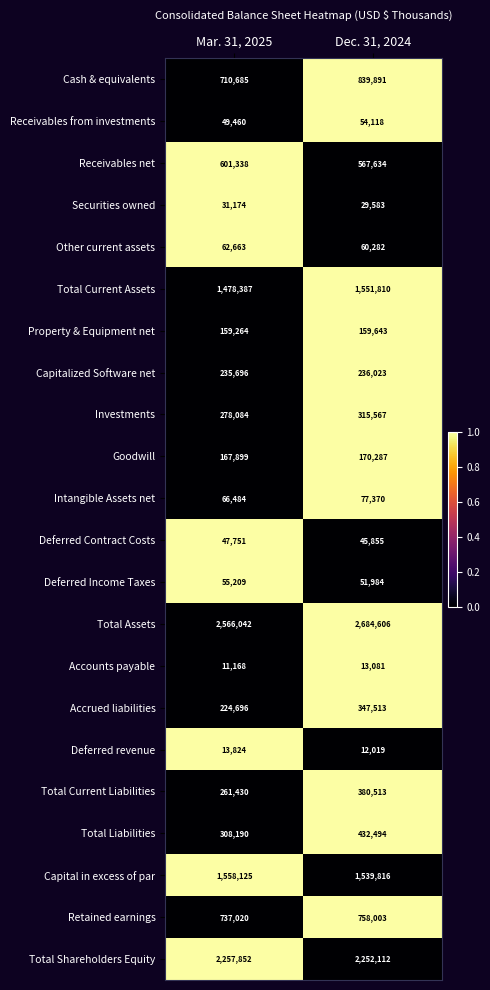

What is the average value of the Receivables from investments series?

51789